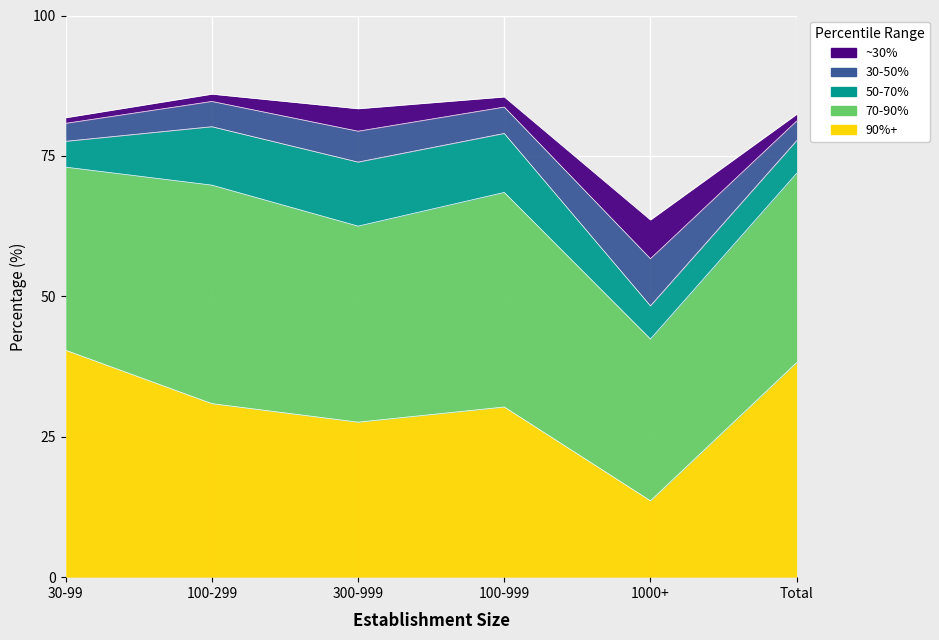

How many data points in 50-70% are above 10?

3